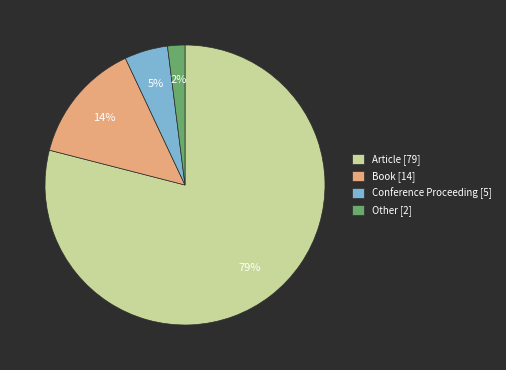

Is it true that Other is 2% of the pie?

True